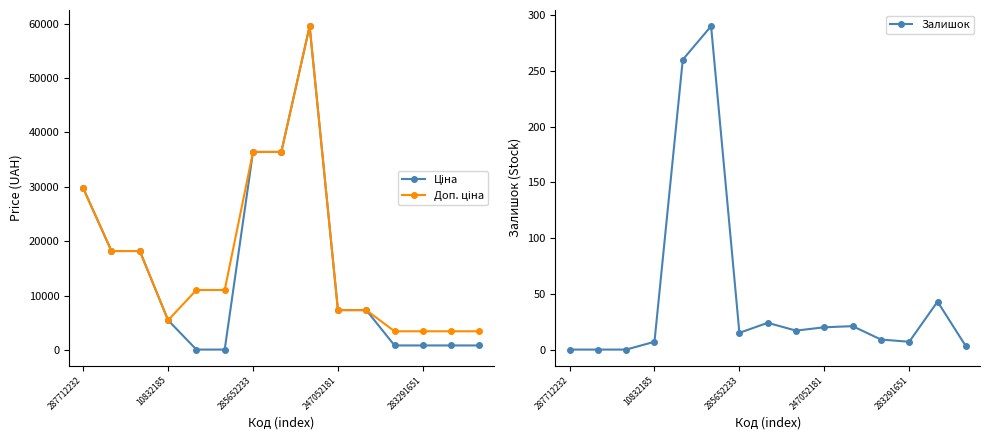

The Залишок series shows 20 at 247052181. True or false?

True